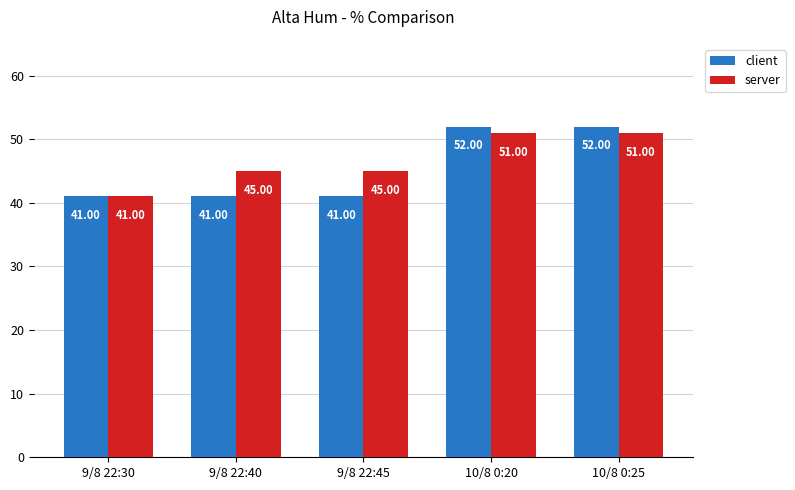

What position from the right is 10/8 0:20?

2